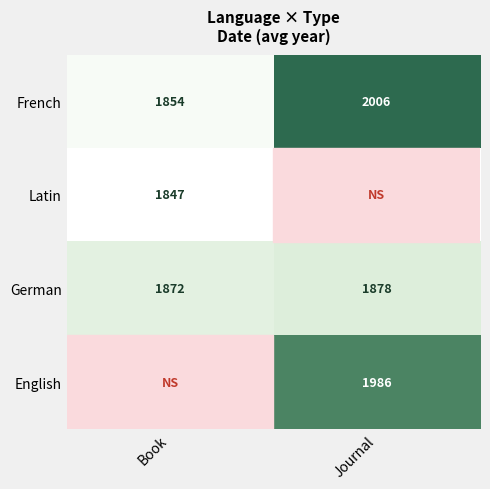

List the labels in order of German value, smallest first.

Book, Journal